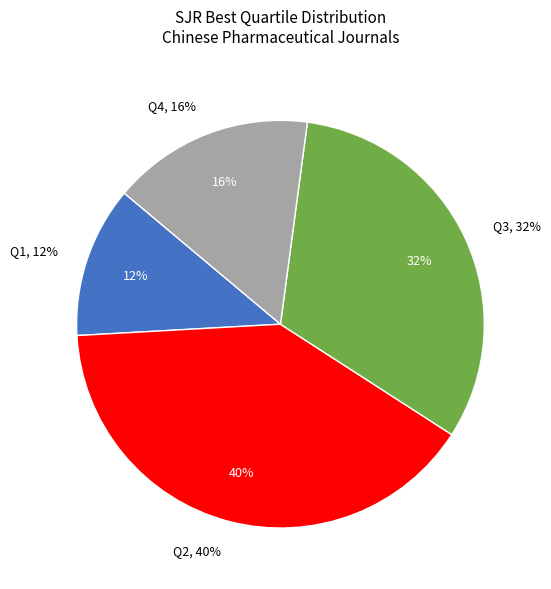

Rank the categories by value from lowest to highest.

Q1, Q4, Q3, Q2